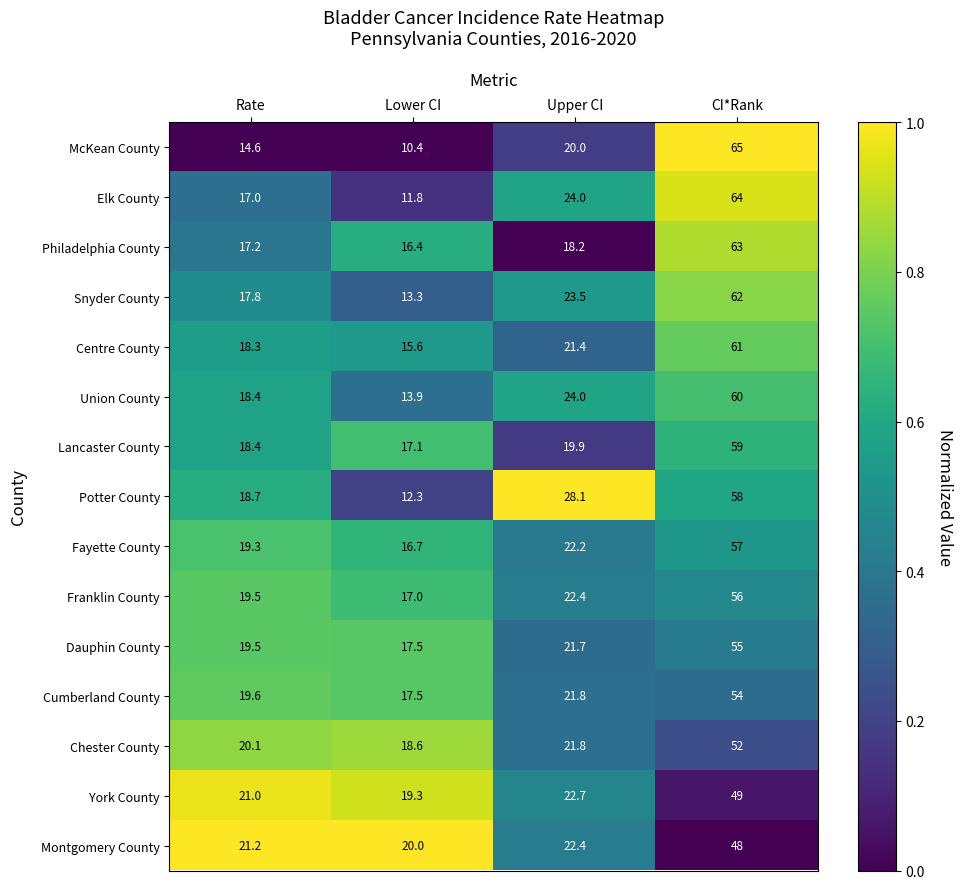

What is the sum of the Snyder County values at Upper CI and Rate?

41.3